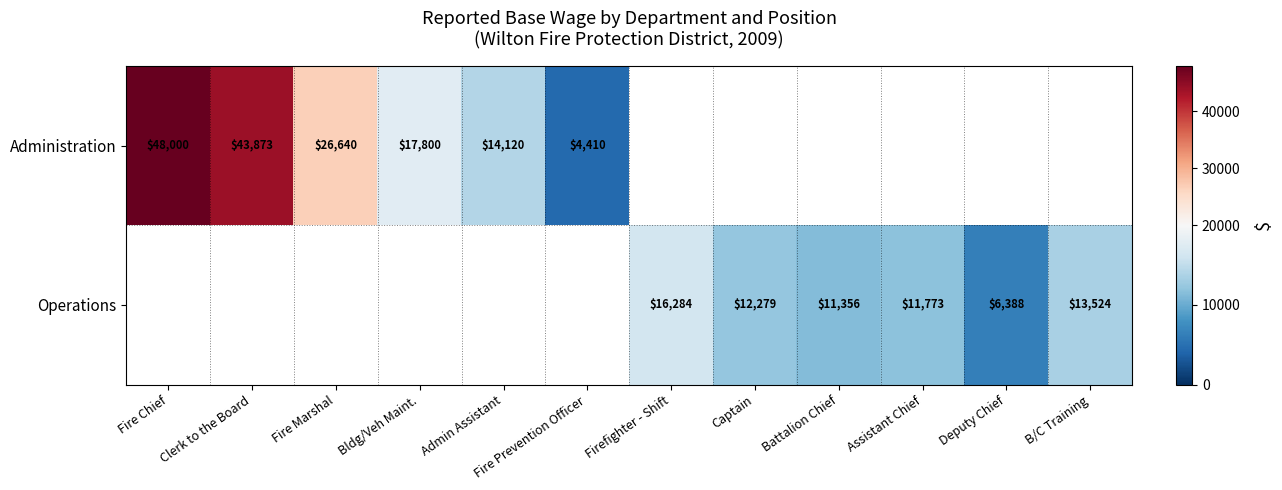

The value of Operations at Captain is 3162. True or false?

False